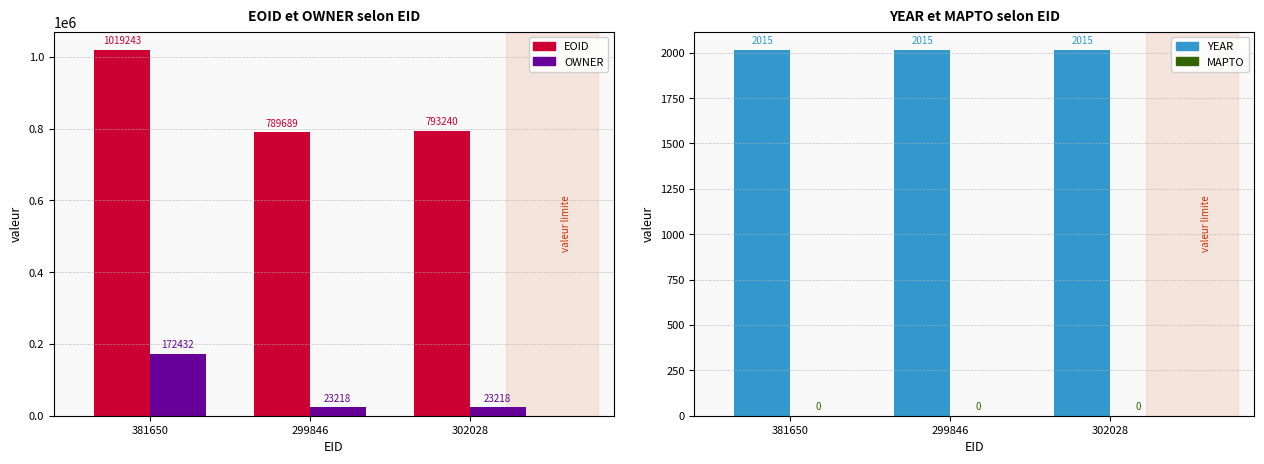

The value of YEAR at 302028 is 1189. True or false?

False